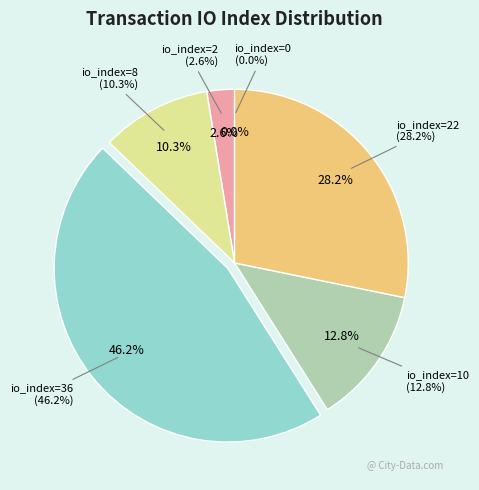

To the nearest percent, what is the difference between the io_index=36 and io_index=22 slice percentages?

18%